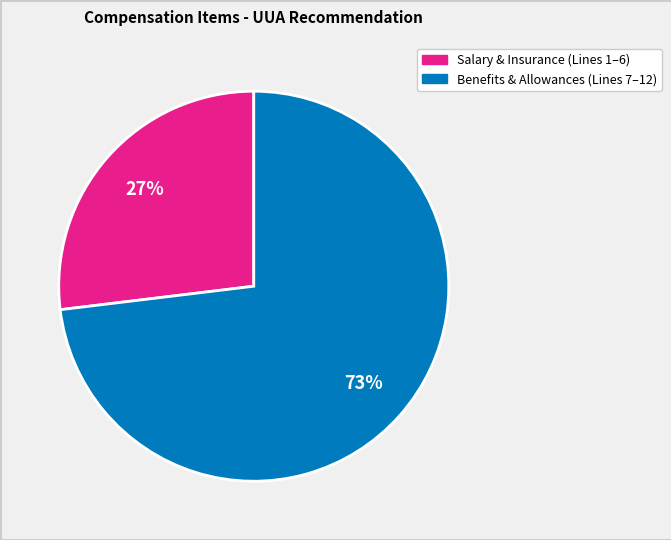

To the nearest percent, what is the average slice percentage?

50%